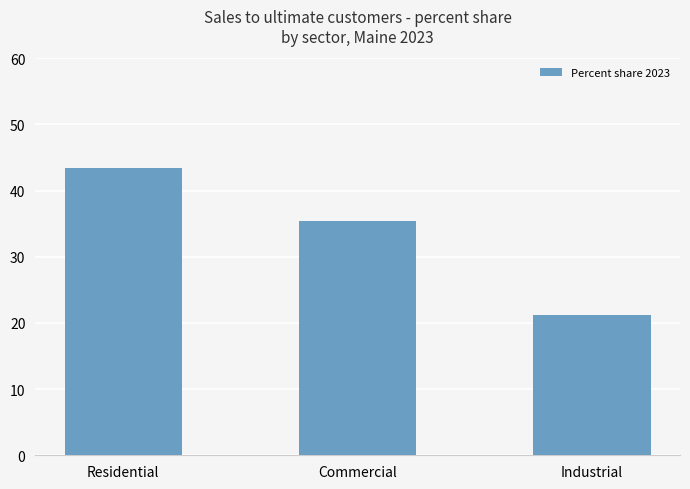

Which category has the highest value across all series?

Residential